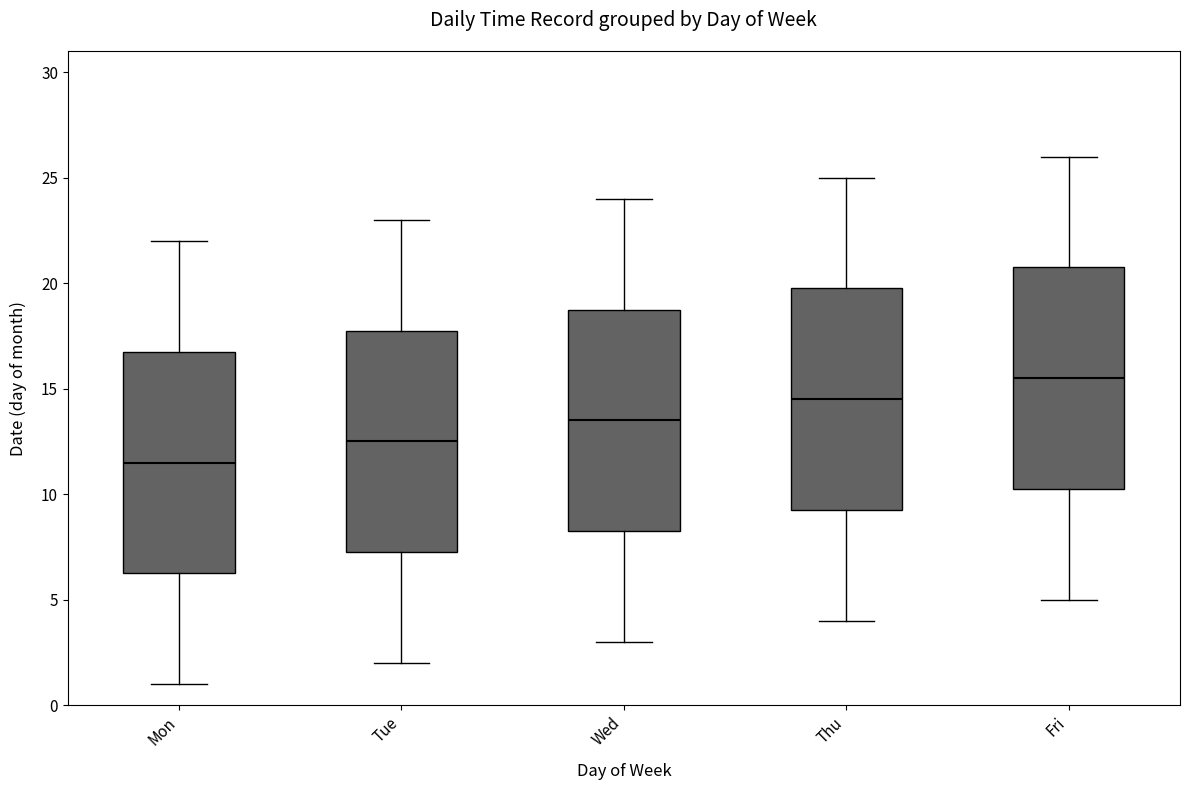

Reading left to right, read every box against the y-axis: the position of its median line, the range the box covers, and the ends of its whiskers. The values are not printed on the chart, so give them approximately, as read against the axis.

Mon: median 11.5, box 6.5 to 17.0, whiskers 1.0 to 22.0
Tue: median 12.5, box 7.5 to 18.0, whiskers 2.0 to 23.0
Wed: median 13.5, box 8.5 to 19.0, whiskers 3.0 to 24.0
Thu: median 14.5, box 9.5 to 20.0, whiskers 4.0 to 25.0
Fri: median 15.5, box 10.5 to 21.0, whiskers 5.0 to 26.0